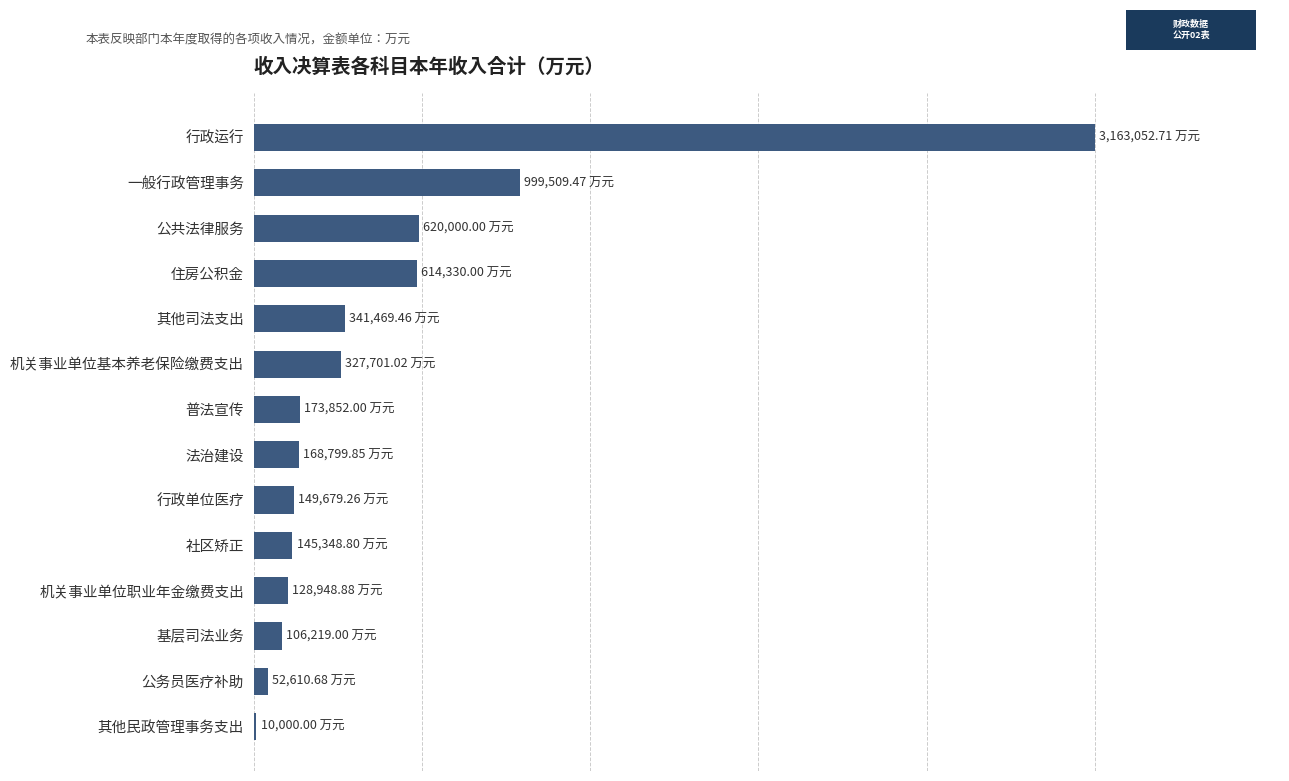

How many values are below 173852?

7